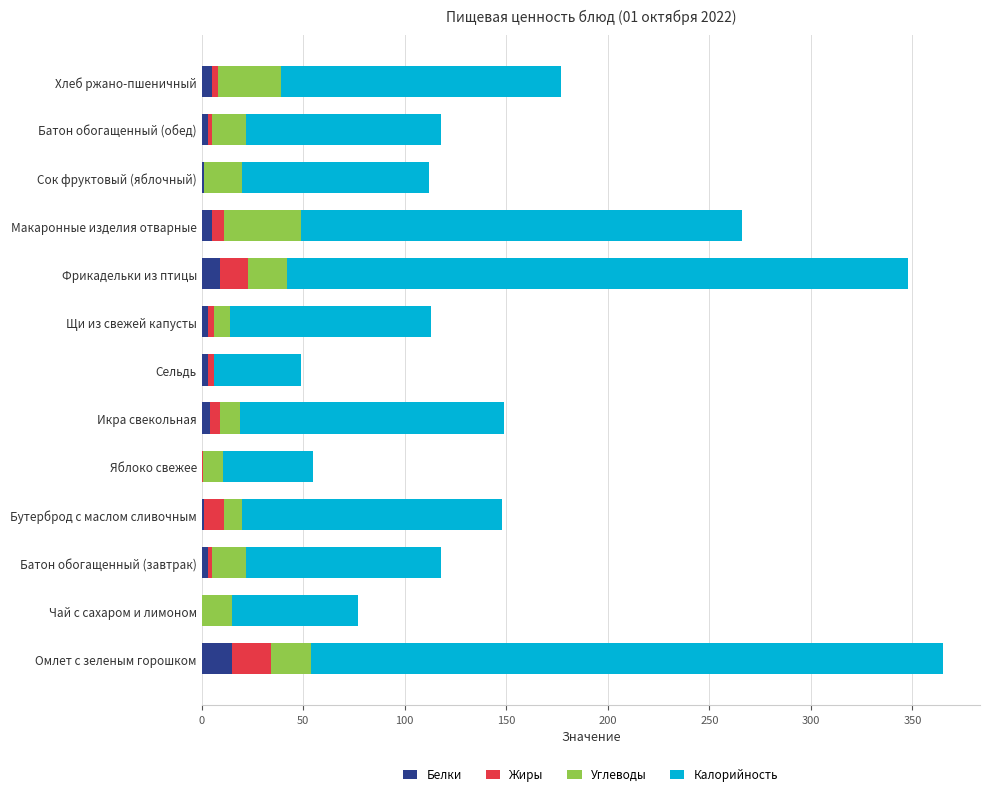

What is the maximum value for Белки?

15.0